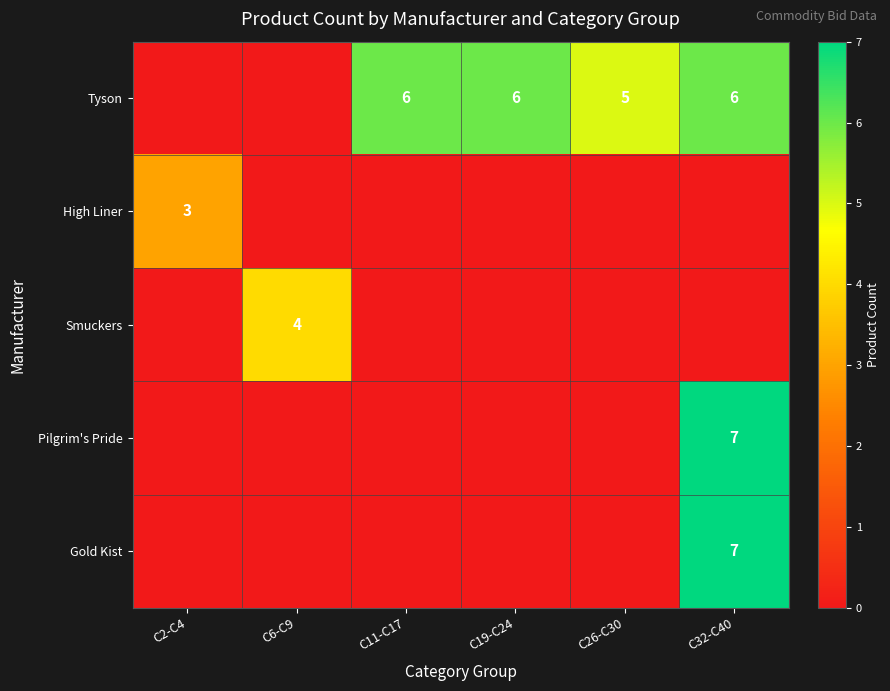

The Gold Kist series shows 7 at C32-C40. True or false?

True